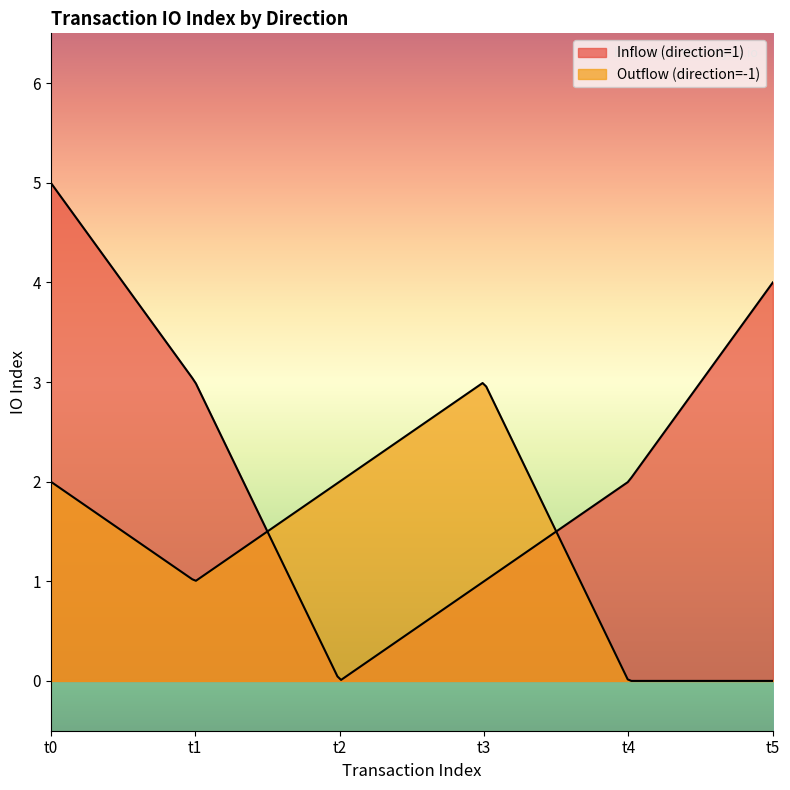

True or false: Outflow (direction=-1) has more than 1 interior local peaks.

False